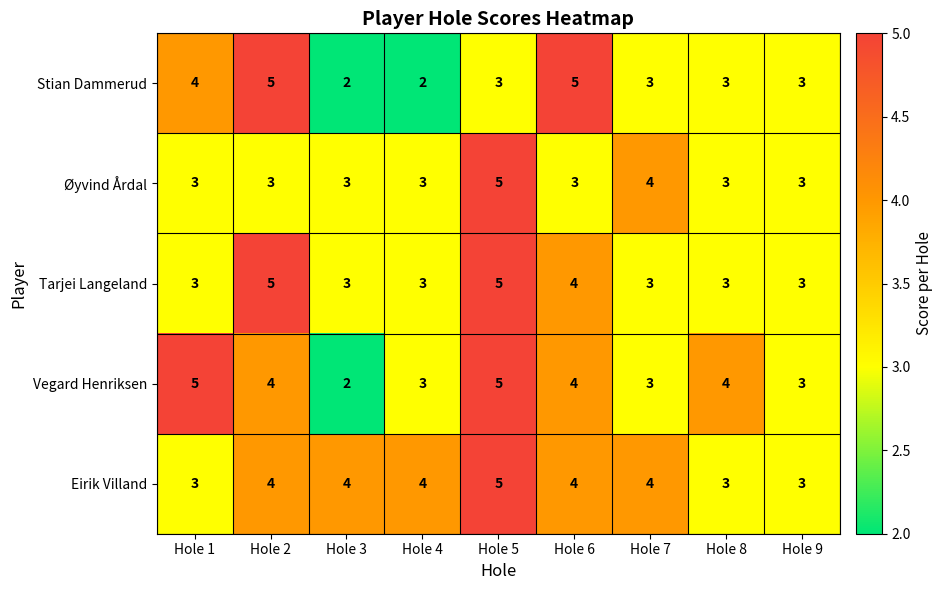

The Vegard Henriksen series shows 5 at Hole 4. True or false?

False